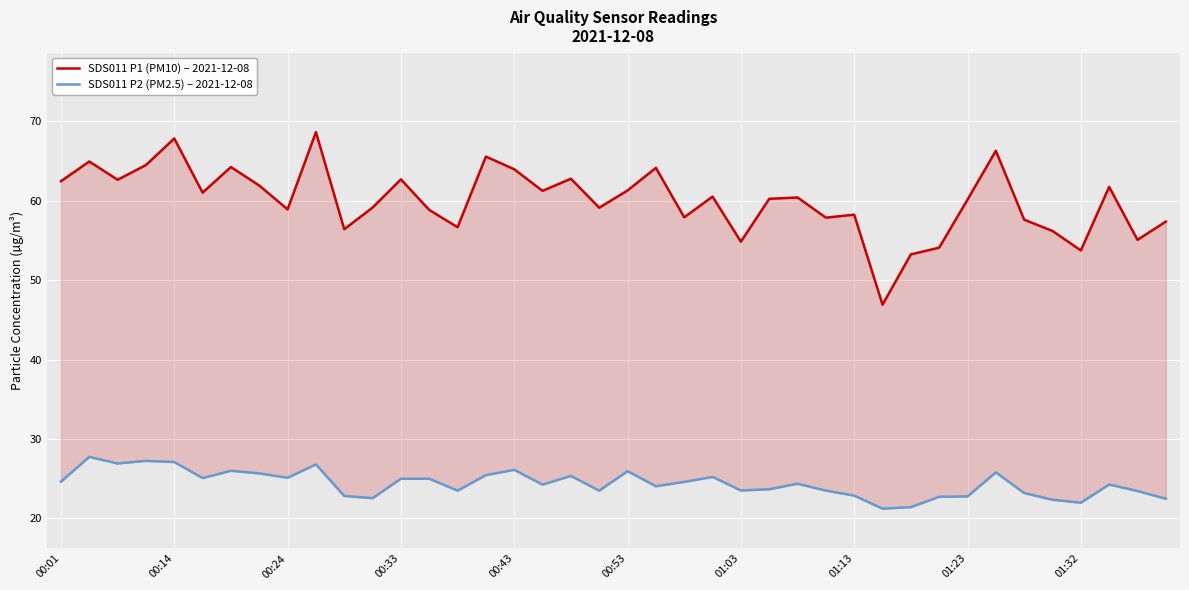

Reading left to right, what are all the values shown in this chart?

SDS011 P1 (PM10) – 2021-12-08: 62.5	65.0	62.6	64.5	67.8	61.0	64.2	61.9	58.9	68.7	56.4	59.1	62.7	58.9	56.7	65.6	64.0	61.2	62.8	59.1	61.3	64.2	57.9	60.5	54.9	60.2	60.4	57.9	58.2	46.9	53.2	54.1	60.1	66.3	57.6	56.2	53.8	61.8	55.1	57.4
SDS011 P2 (PM2.5) – 2021-12-08: 24.6	27.8	26.9	27.2	27.1	25.1	26.0	25.7	25.1	26.8	22.8	22.6	25.0	25.0	23.5	25.4	26.1	24.2	25.4	23.5	25.9	24.1	24.6	25.2	23.5	23.7	24.4	23.5	22.9	21.2	21.4	22.7	22.8	25.8	23.2	22.4	22.0	24.3	23.4	22.5